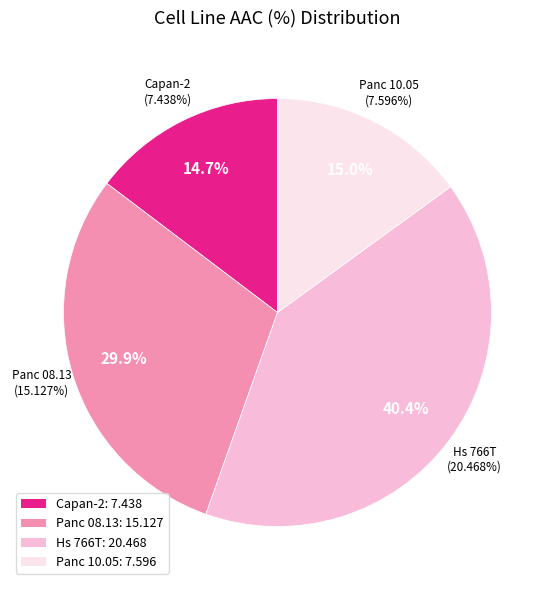

What is the change in value from Capan-2 to Hs 766T?

+13.0